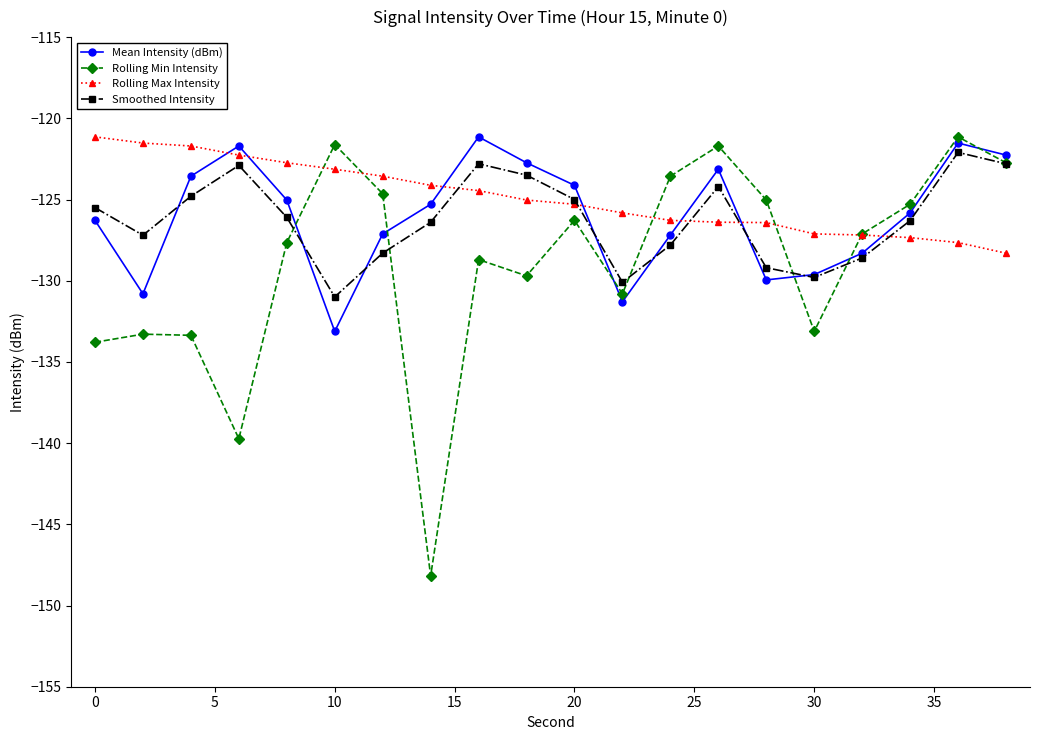

At how many categories does at least one series exceed -145?

20